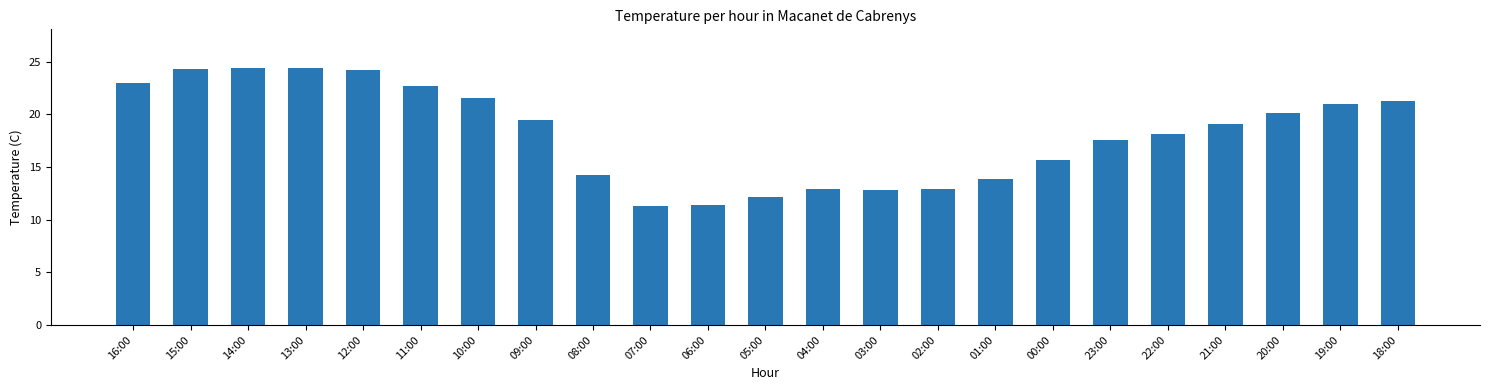

Where is the data nearest to the value 17?

23:00